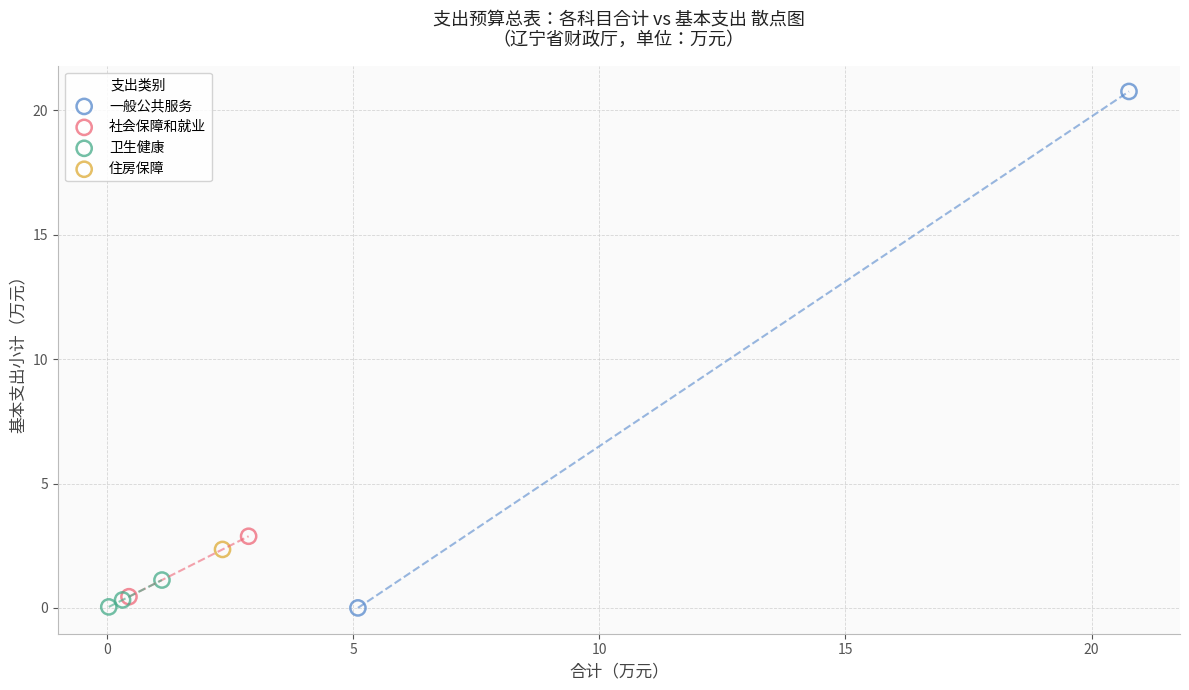

What are all the series names shown in the legend?

一般公共服务, 社会保障和就业, 卫生健康, 住房保障